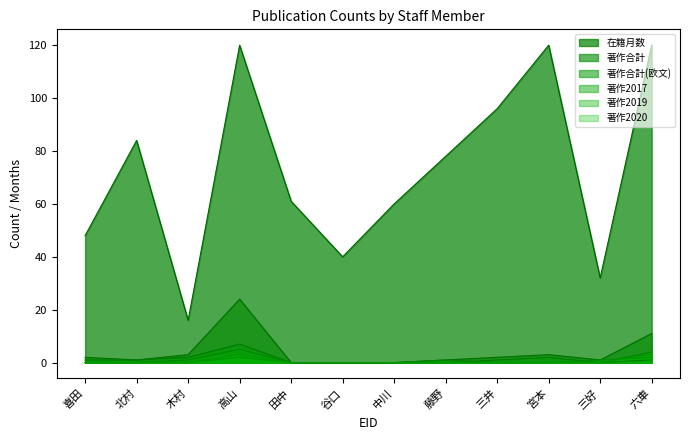

How many series are shown in this chart?

6